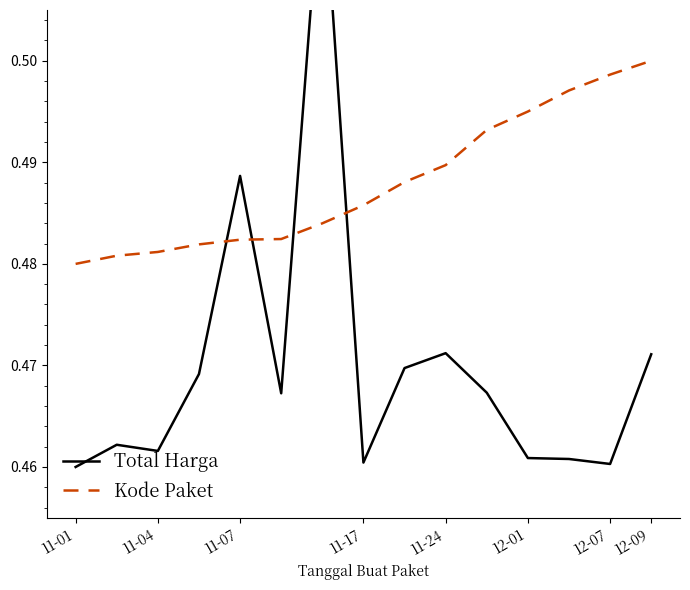

Which category has the highest value in the Kode Paket series?

12-09